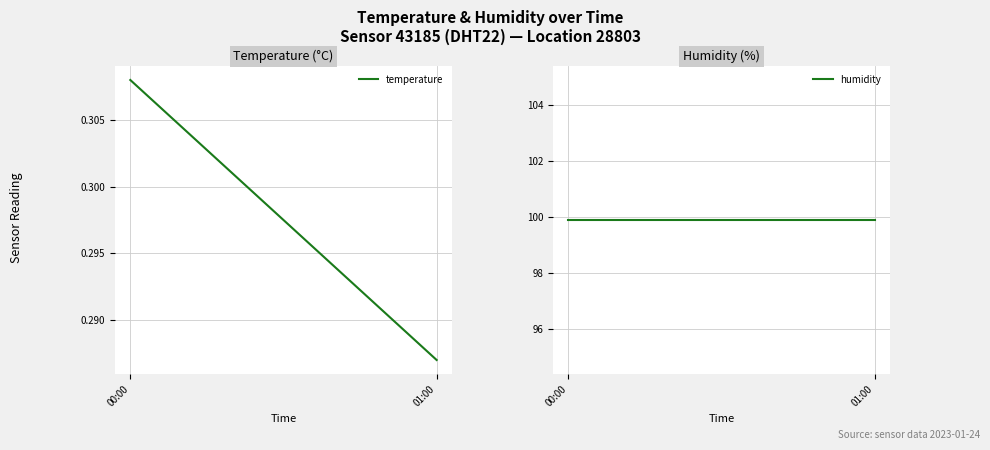

Is it true that temperature equals 0.3 at 00:00?

True